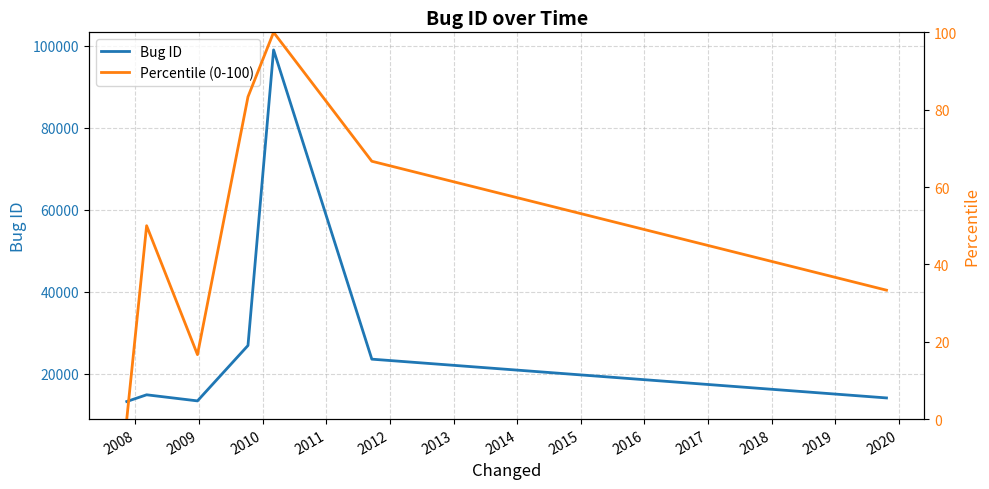

Which has a higher value, 2010 or 2012?

2010